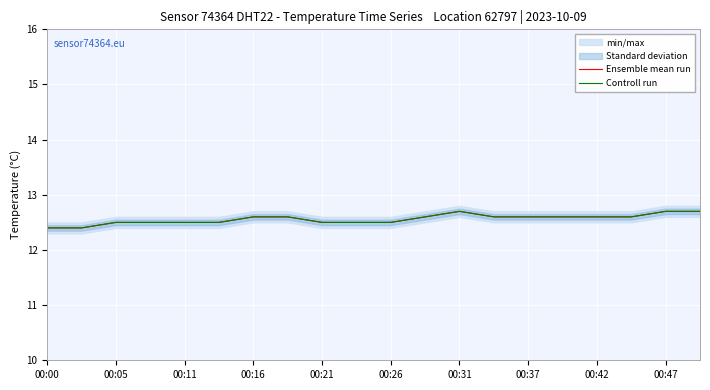

Which series changed the most between 14 and 15?

Ensemble mean run